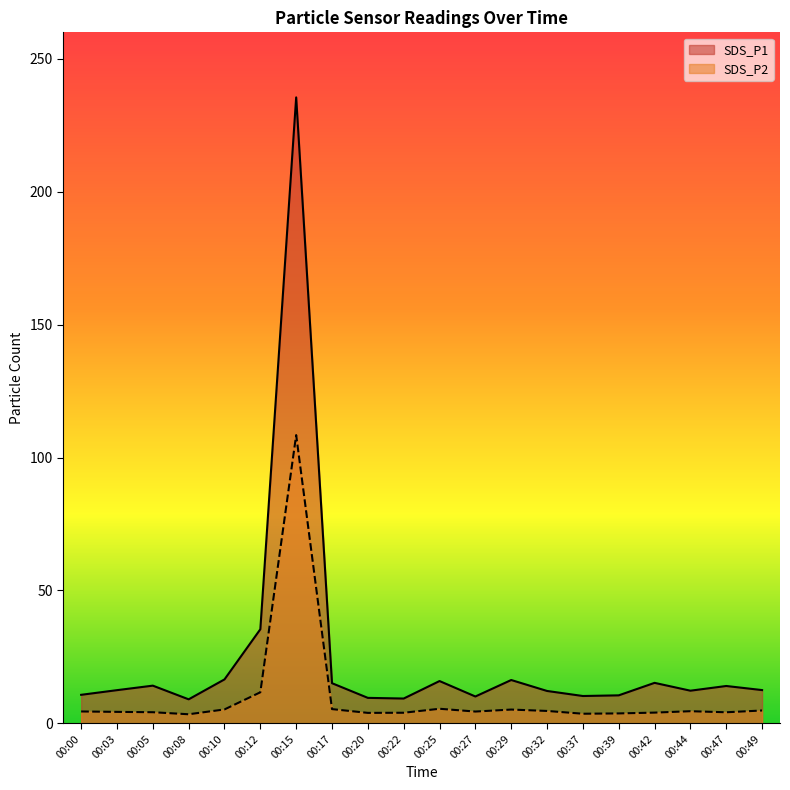

At which category is the sum across all series the highest?

00:15